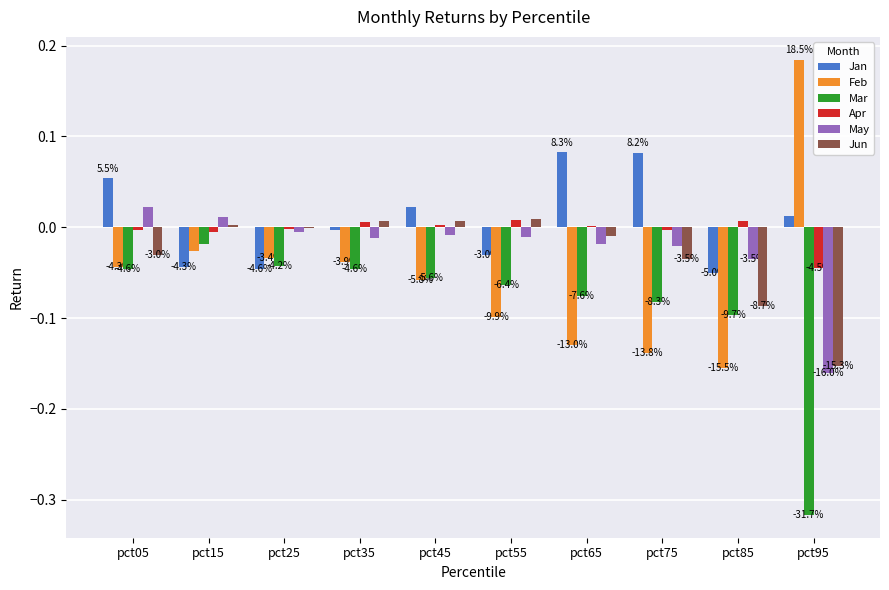

At how many categories does at least one series exceed 0?

9